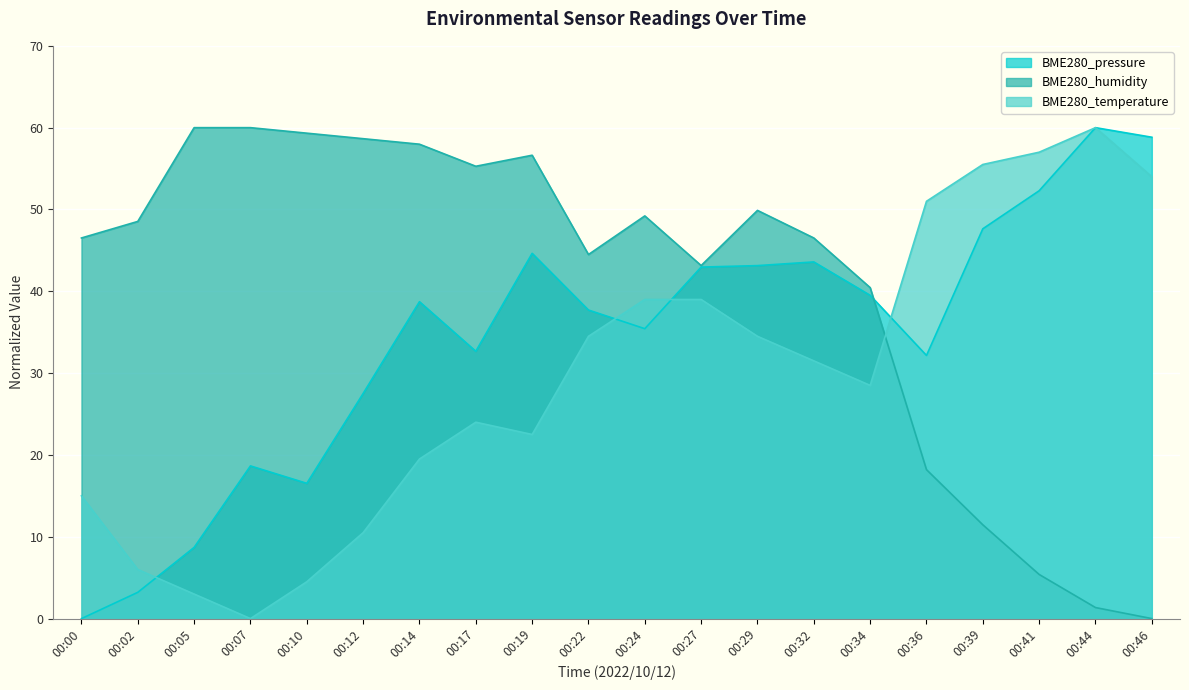

Which label corresponds to the smallest value in the chart?

00:00